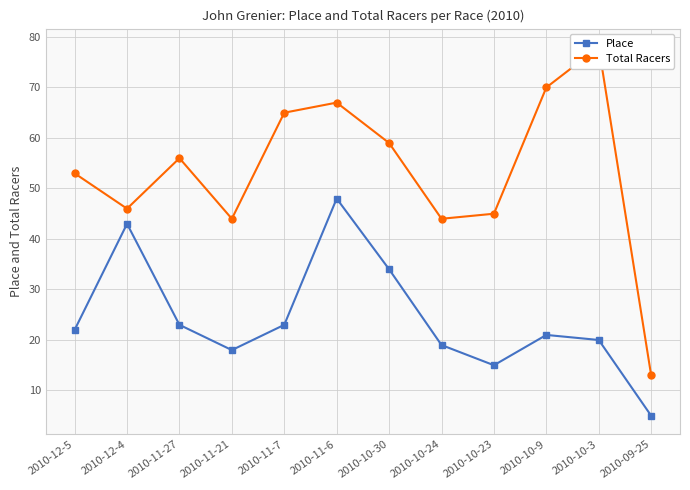

Is this an area chart (filled region under the line)?

No